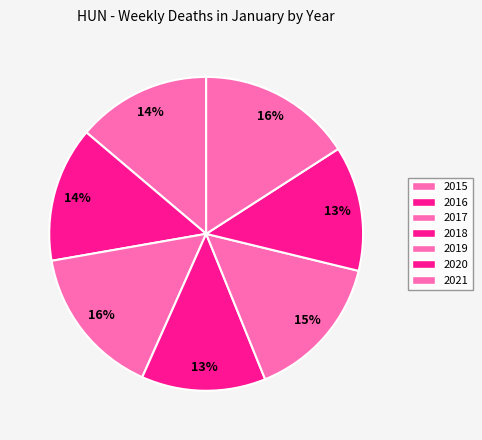

Do 2018 and 2020 together represent more than half of the pie?

No